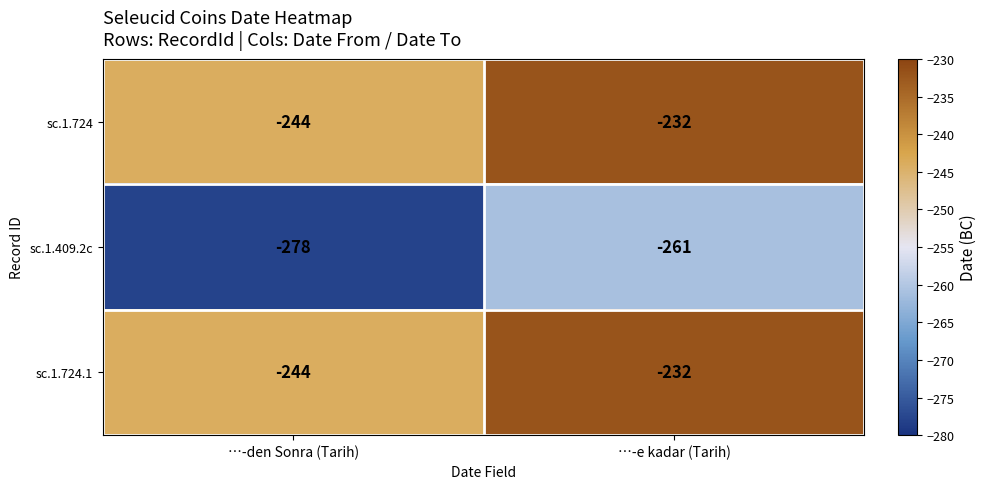

Reading left to right, list all the values displayed in this chart.

sc.1.724: -244	-232
sc.1.409.2c: -278	-261
sc.1.724.1: -244	-232